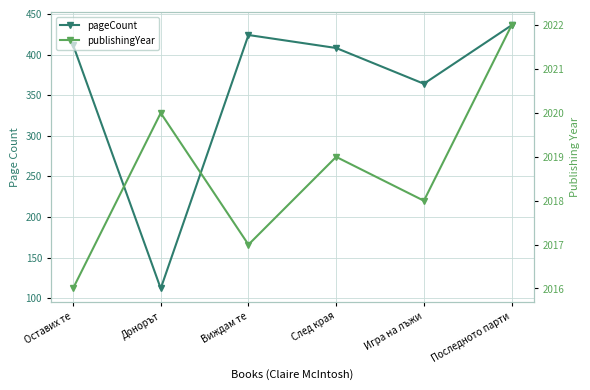

What is the difference between the maximum and minimum values in the pageCount series?

324